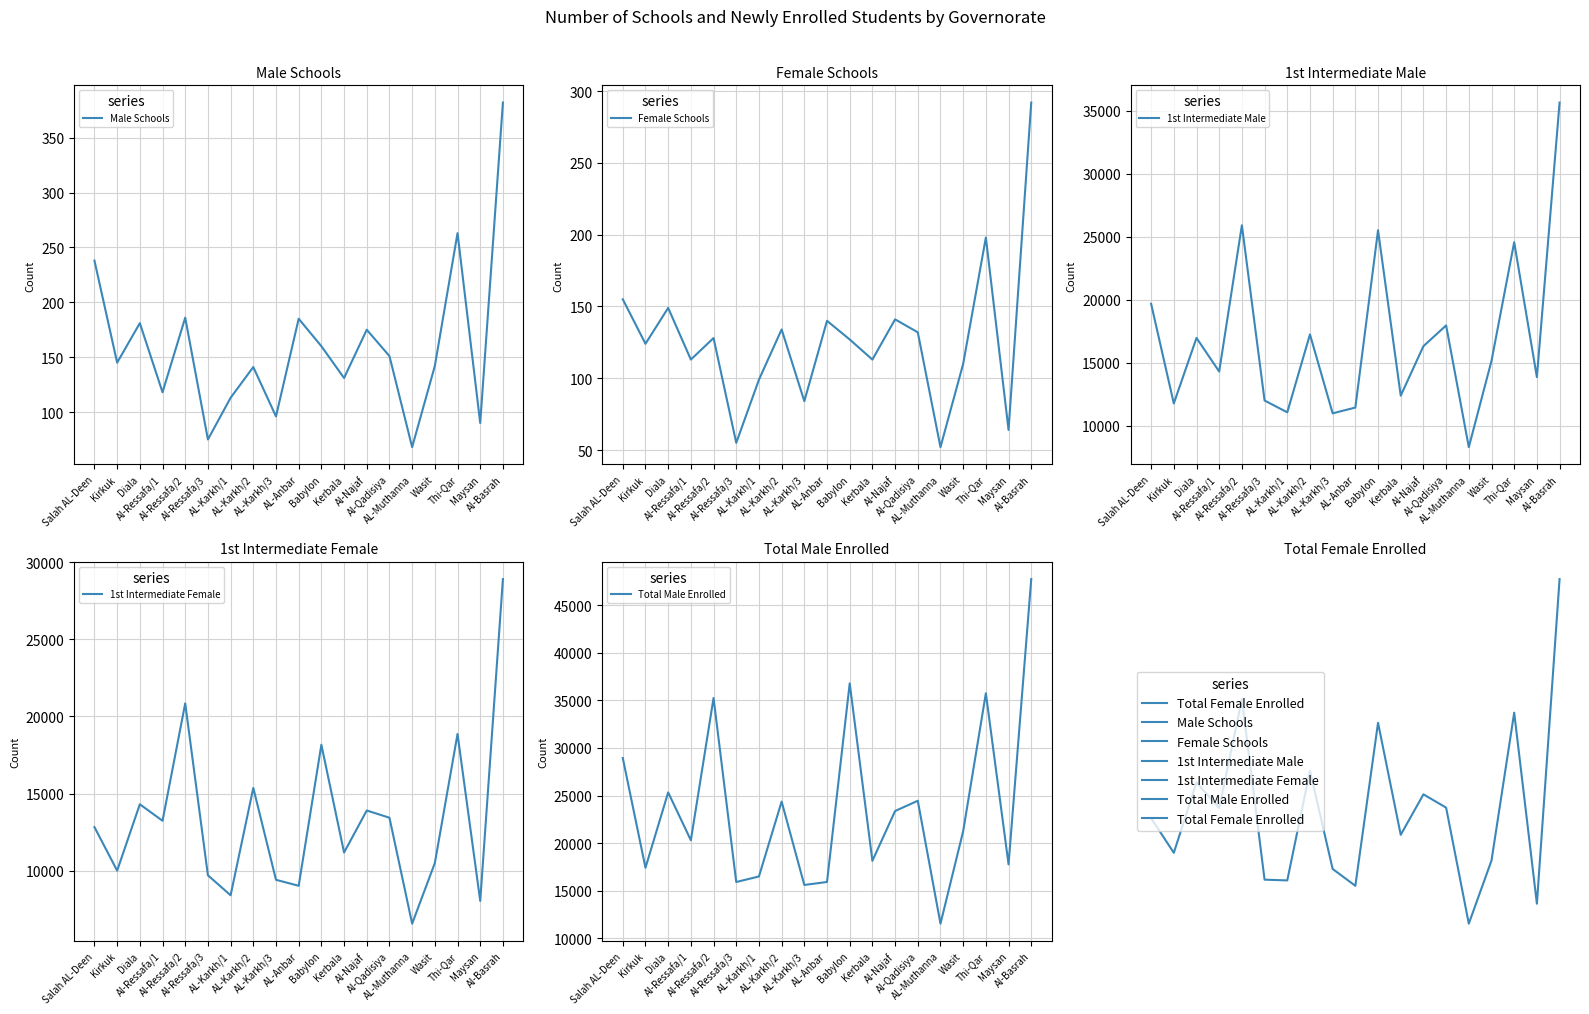

How many values in the 1st Intermediate Female series are below 12826?

9